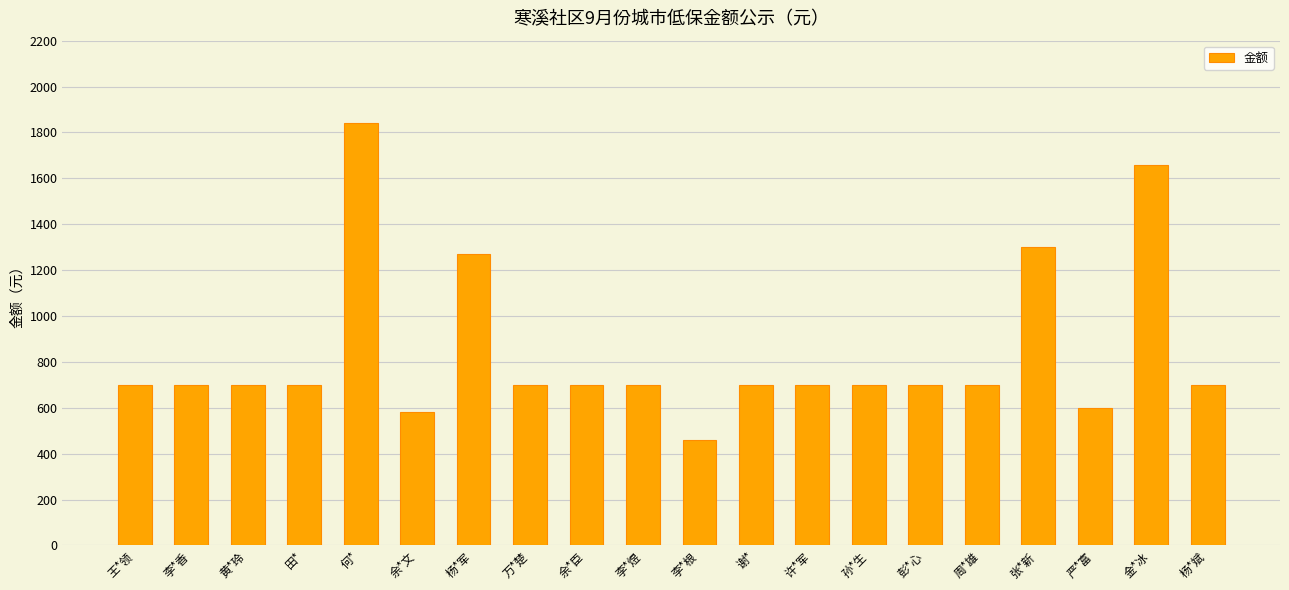

Which label corresponds to the smallest value in the chart?

李*根